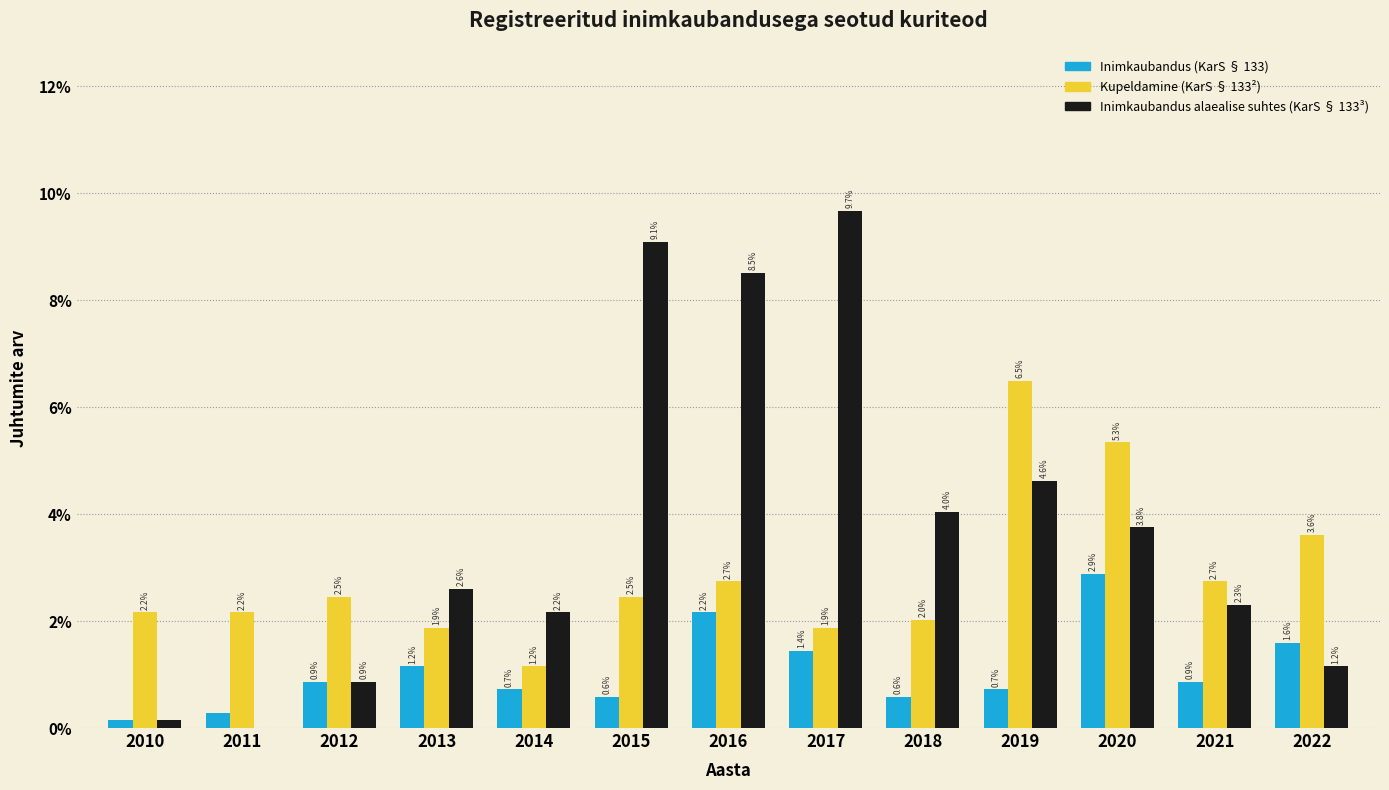

The value of Inimkaubandus alaealise suhtes (KarS § 133³) at 2021 is 1.2. True or false?

False